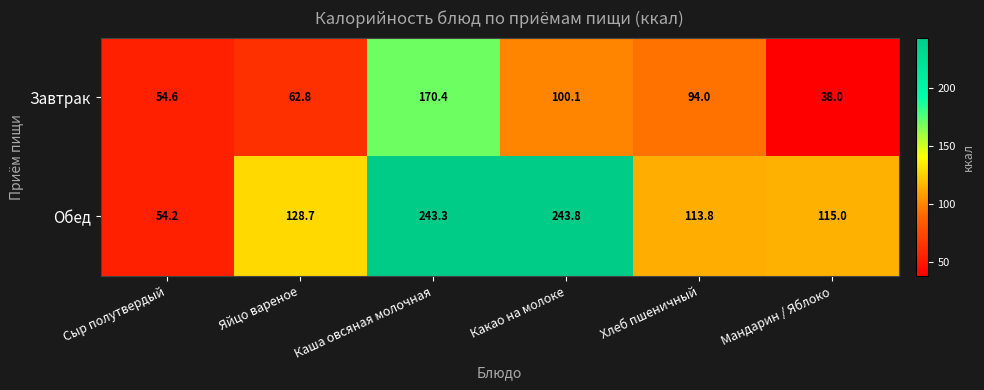

The Обед series shows 128.7 at Яйцо вареное. True or false?

True